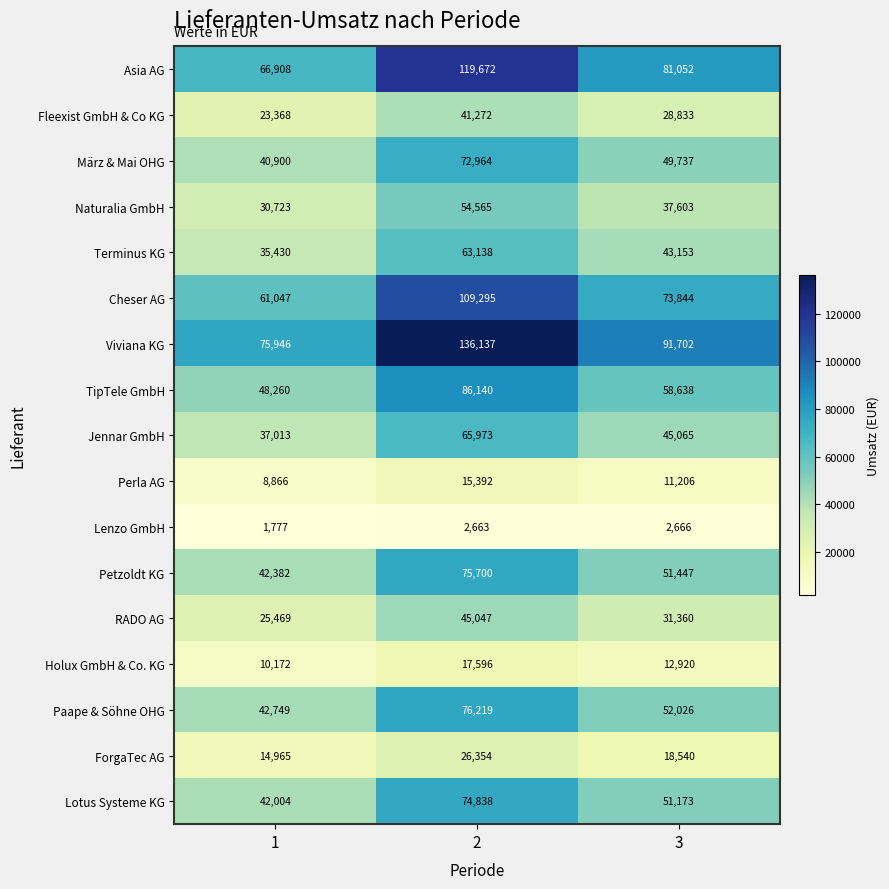

What is the average value of the Paape & Söhne OHG series?

56998